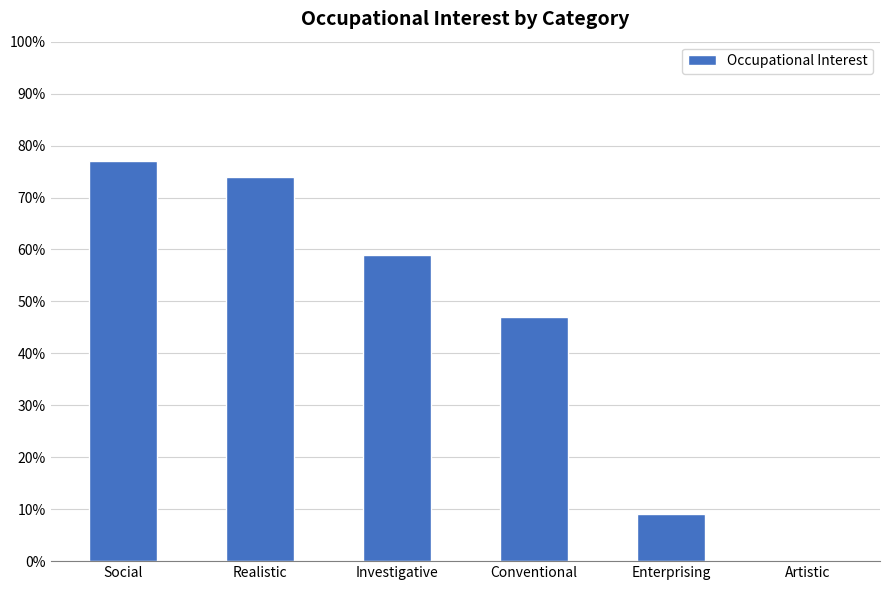

Reading left to right, what are all the values shown in this chart?

Social=77	Realistic=74	Investigative=59	Conventional=47	Enterprising=9	Artistic=0